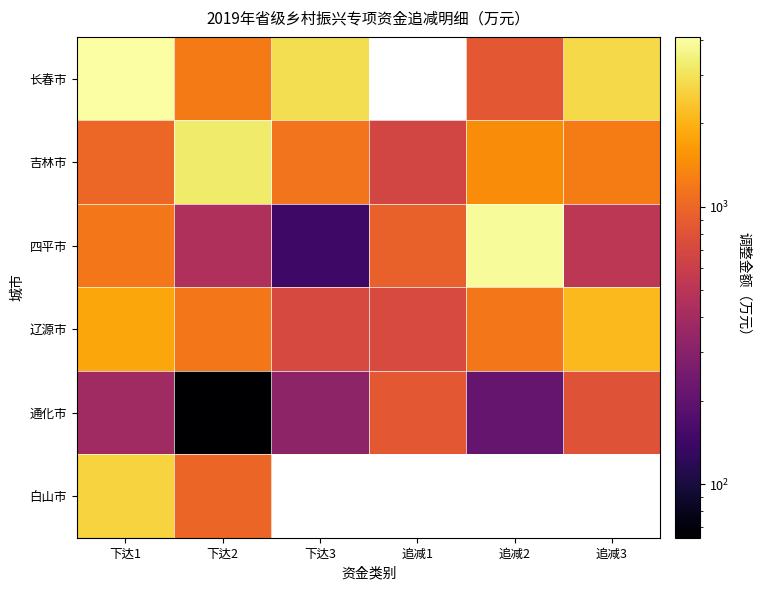

True or false: 辽源市 has a value of 479.7 at 追减2.

False